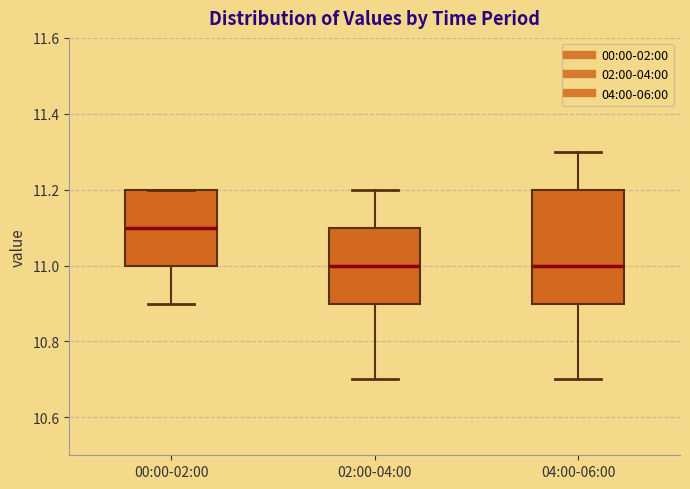

Reading left to right, read every box against the y-axis: the position of its median line, the range the box covers, and the ends of its whiskers. The values are not printed on the chart, so give them approximately, as read against the axis.

00:00-02:00: median 11.1, box 11.0 to 11.2, whiskers 10.9 to 11.2
02:00-04:00: median 11.0, box 10.9 to 11.1, whiskers 10.7 to 11.2
04:00-06:00: median 11.0, box 10.9 to 11.2, whiskers 10.7 to 11.3